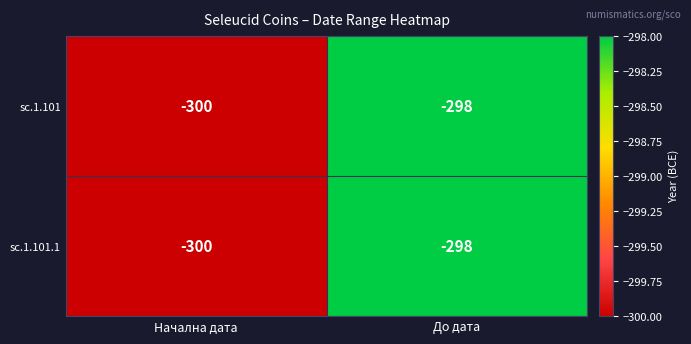

What is the sum of all sc.1.101 values?

-598